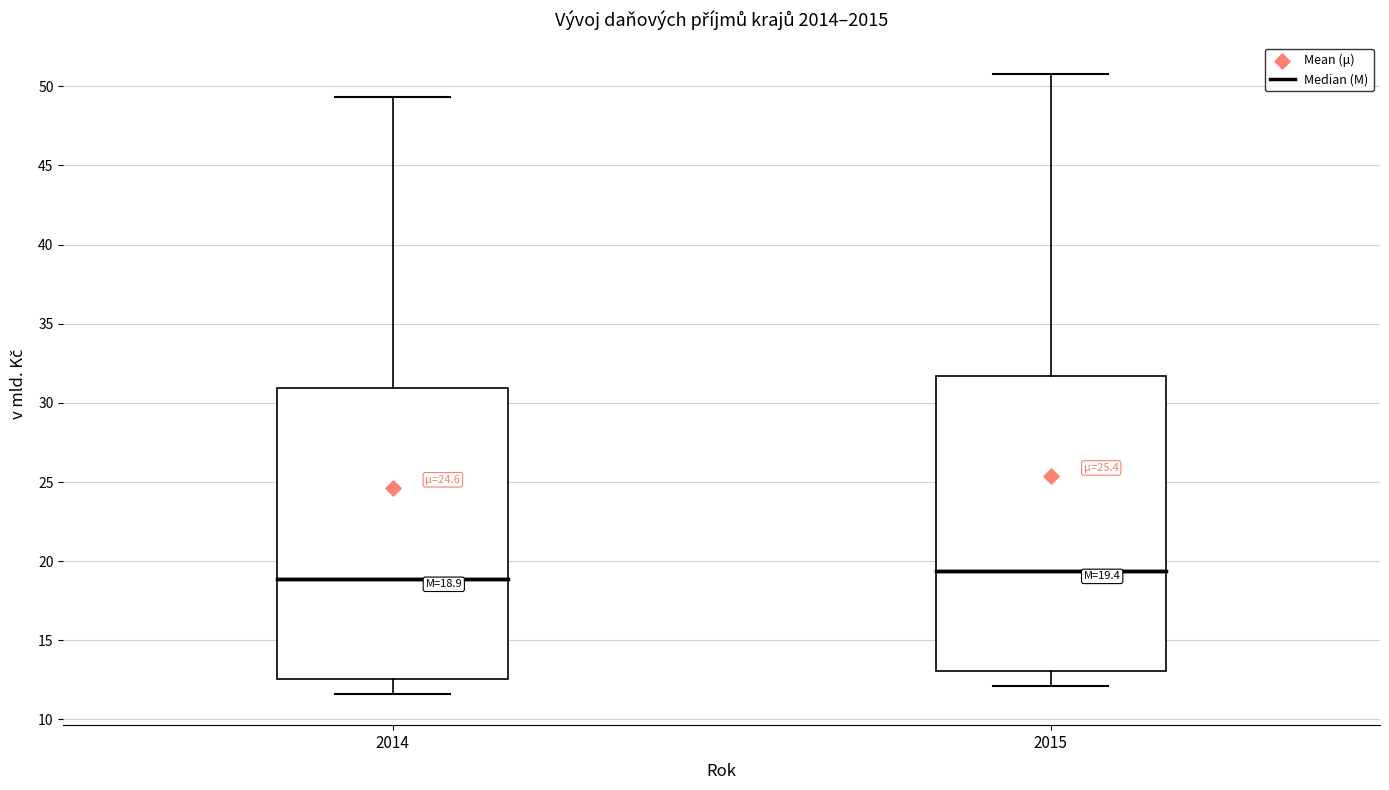

Which box's median line is the highest?

2015